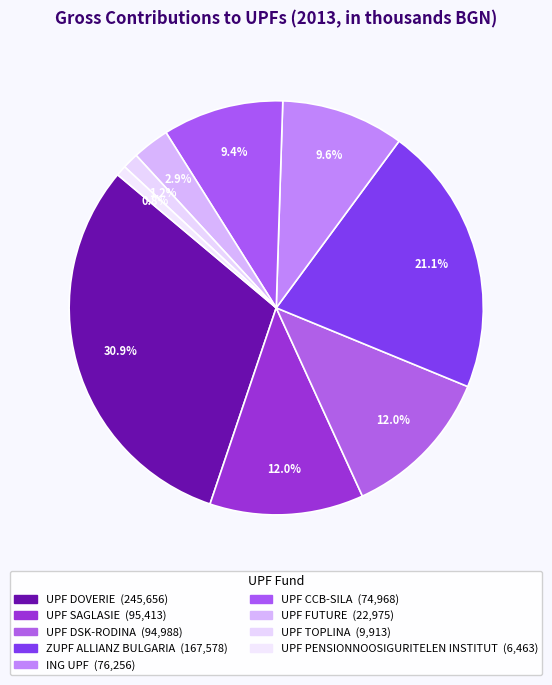

Is it true that UPF PENSIONNOOSIGURITELEN INSTITUT is 1% of the pie?

True